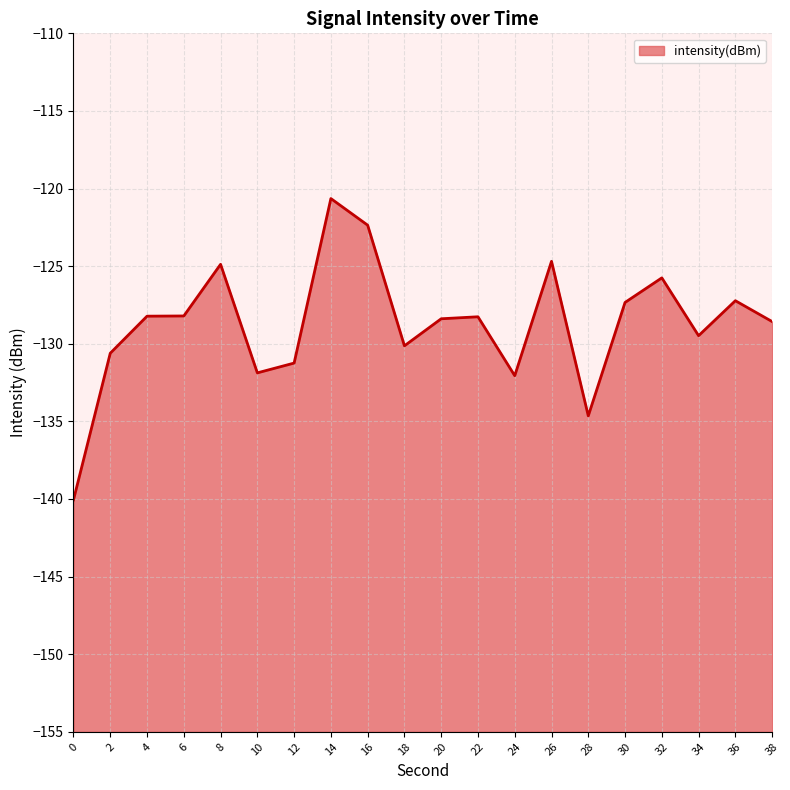

Reading left to right, transcribe all the data shown in this chart.

0=-140.1	2=-130.6	4=-128.2	6=-128.2	8=-124.9	10=-131.9	12=-131.2	14=-120.6	16=-122.4	18=-130.1	20=-128.4	22=-128.3	24=-132.1	26=-124.7	28=-134.6	30=-127.3	32=-125.8	34=-129.5	36=-127.2	38=-128.6